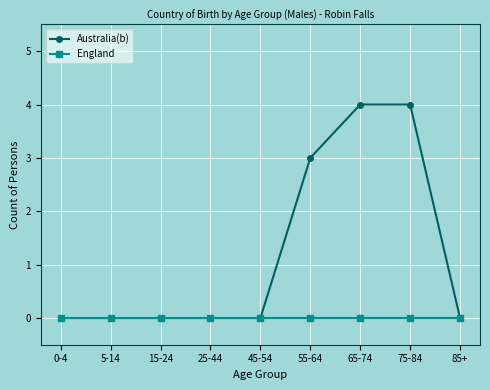

Is it true that England equals 0 at 55-64?

True